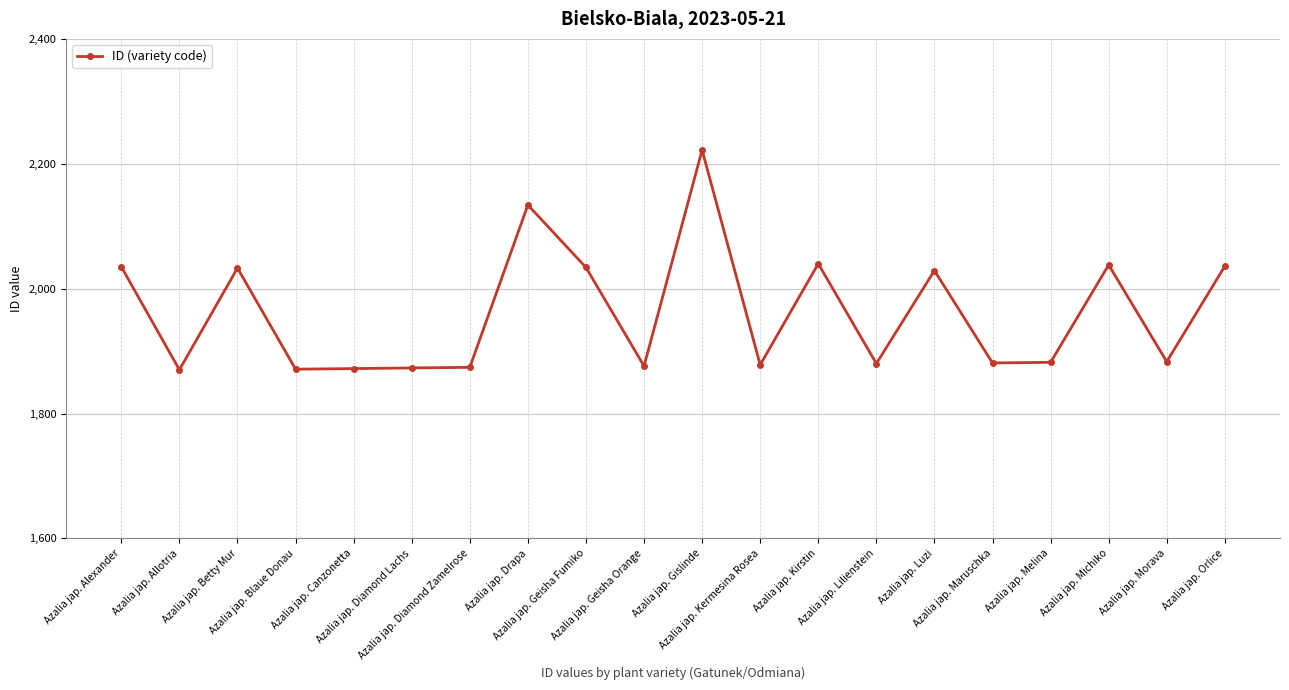

What is the value of the 5th point from the left?

1872